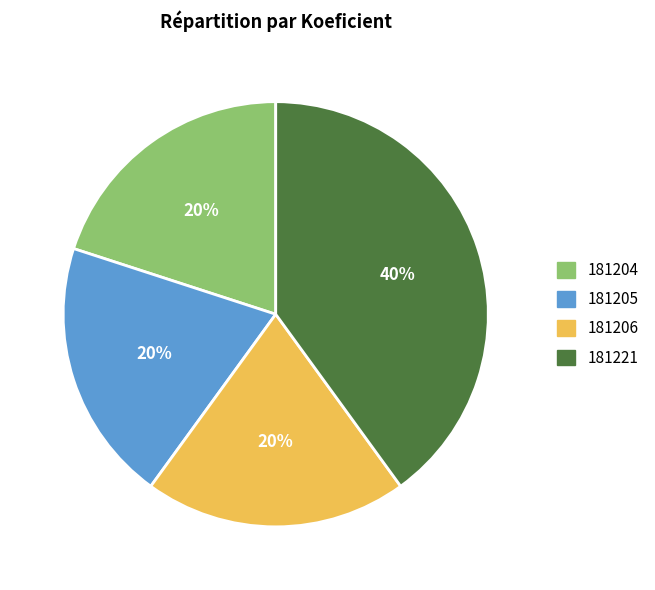

Count the number of slices in the pie.

4